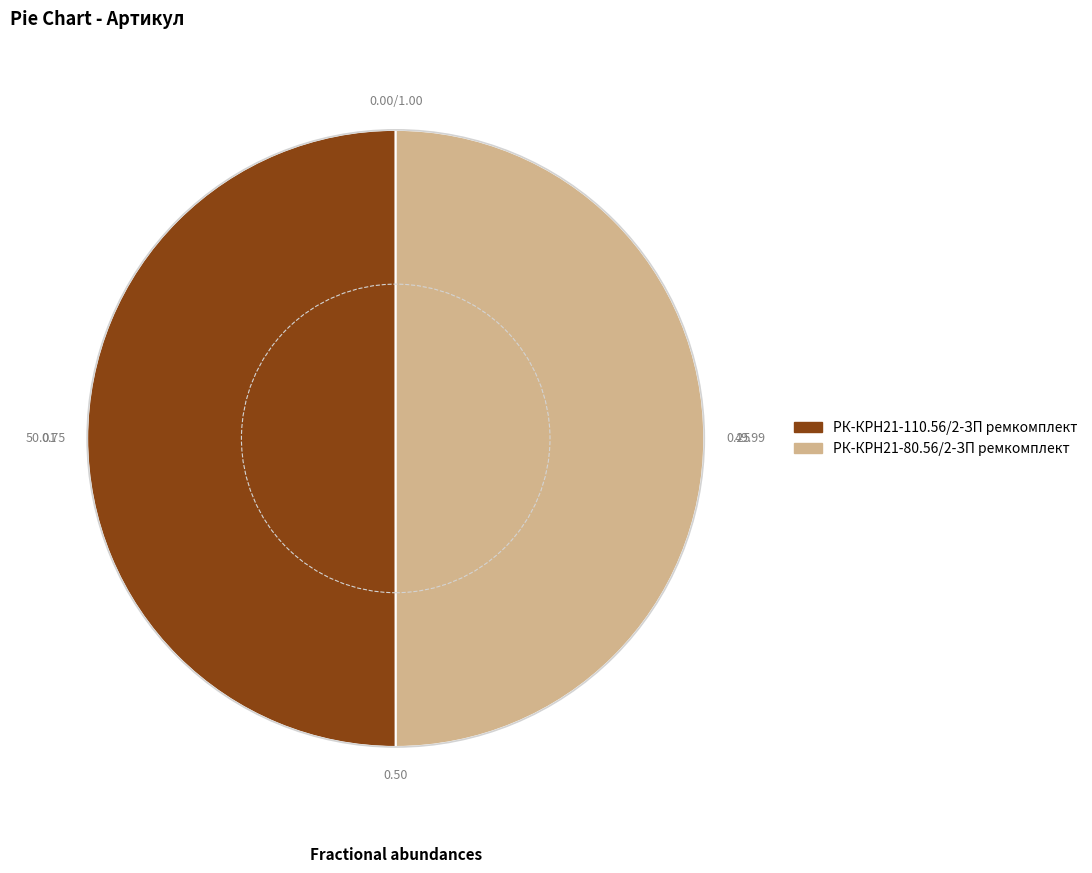

Do РК-КРН21-80.56/2-ЗП ремкомплект and РК-КРН21-110.56/2-ЗП ремкомплект together represent more than half of the pie?

Yes